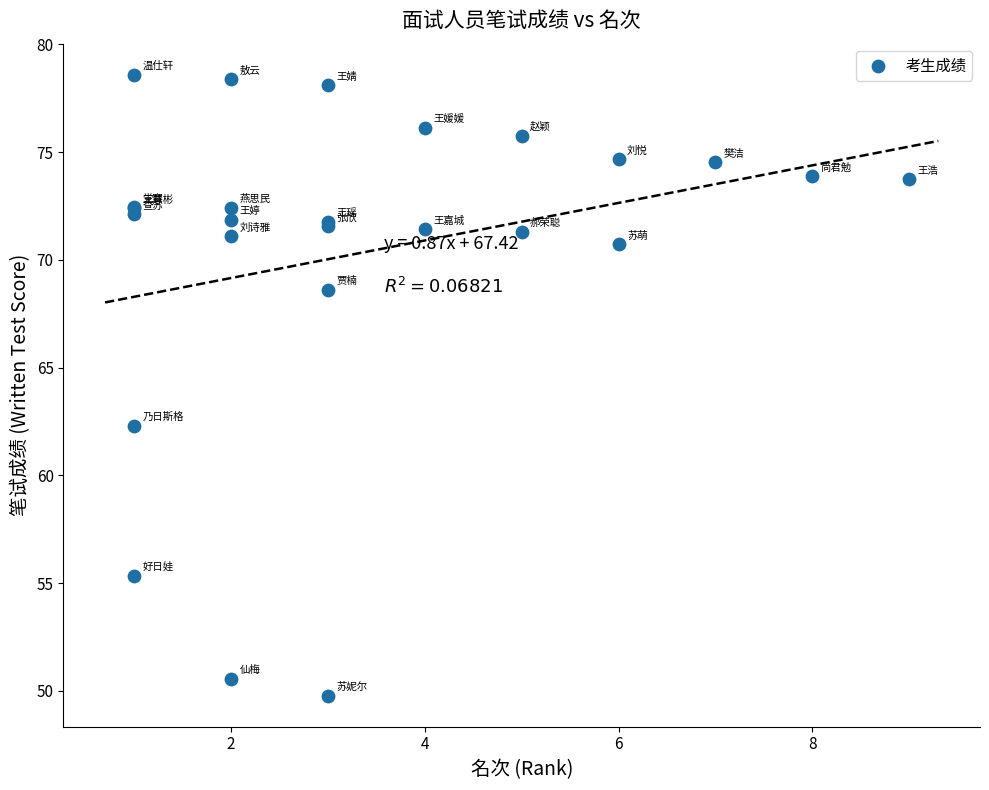

What Y value in the scatter plot is closest to 64?

62.3